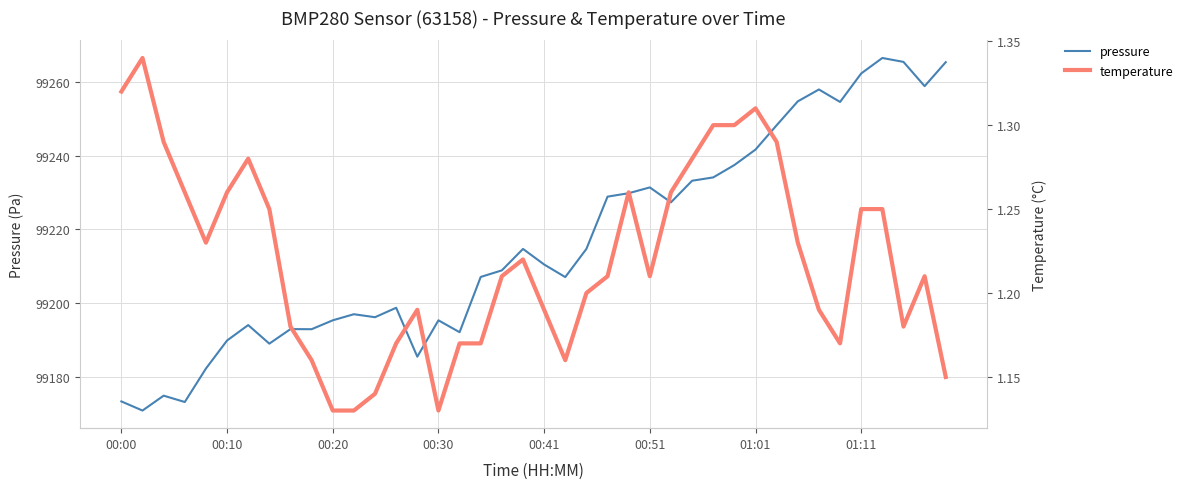

The value of pressure at 00:30 is 99195.4. True or false?

True